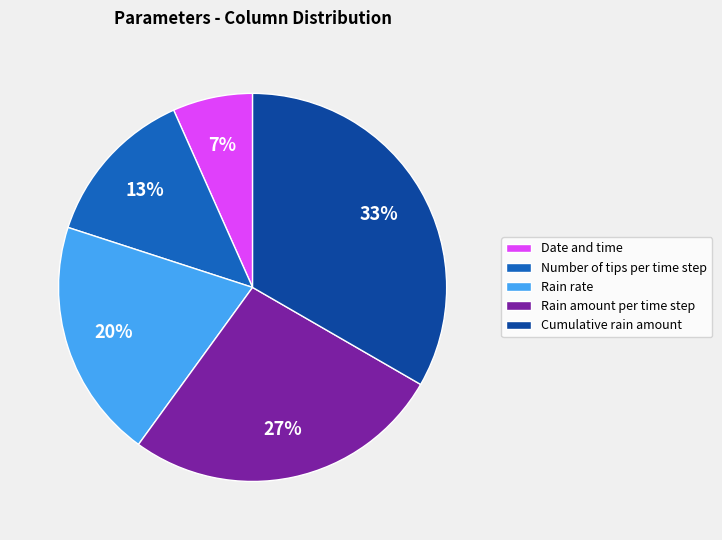

Which slice is the smallest?

Date and time